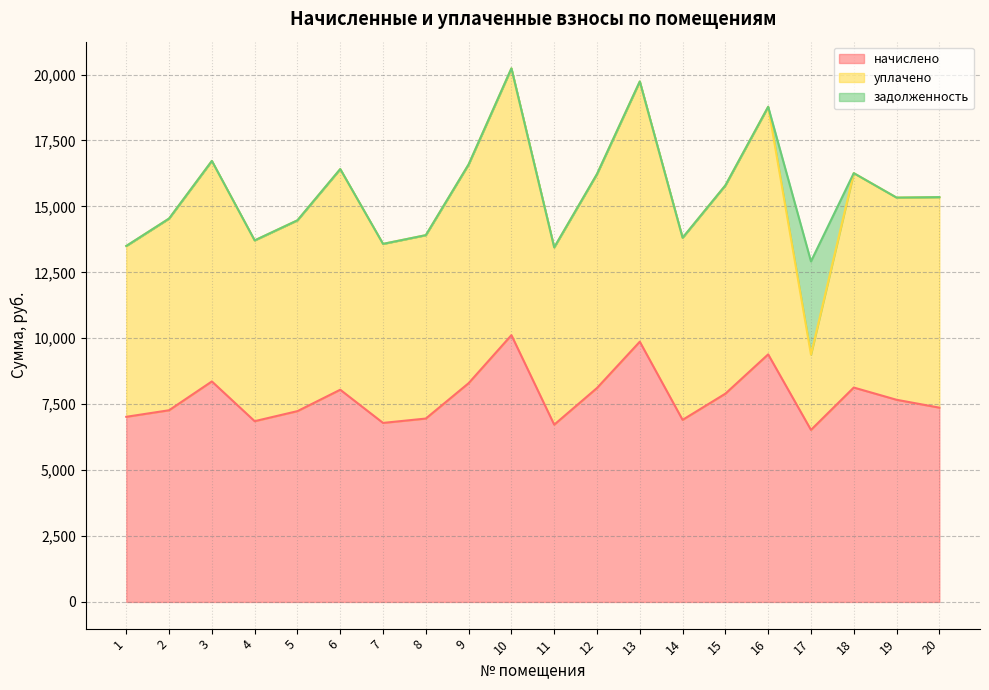

What is the difference between the начислено values at 11 and 17?

198.7